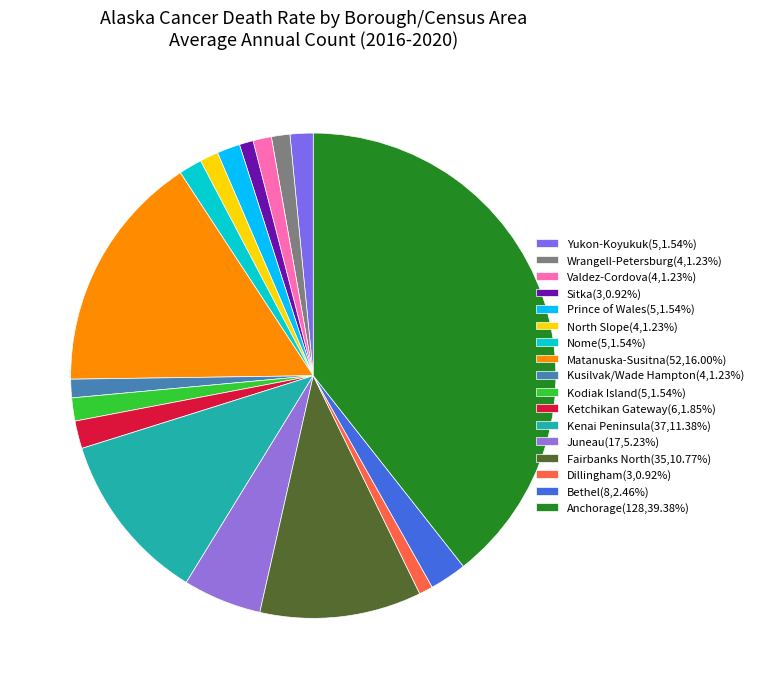

What is the change in value from Wrangell-Petersburg to Kenai Peninsula?

+33